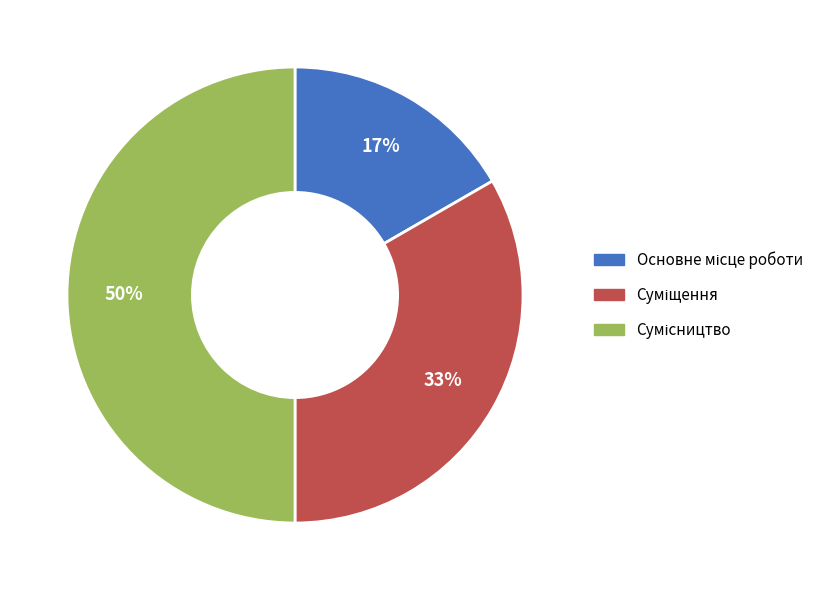

To the nearest percent, what is the average slice percentage?

33%